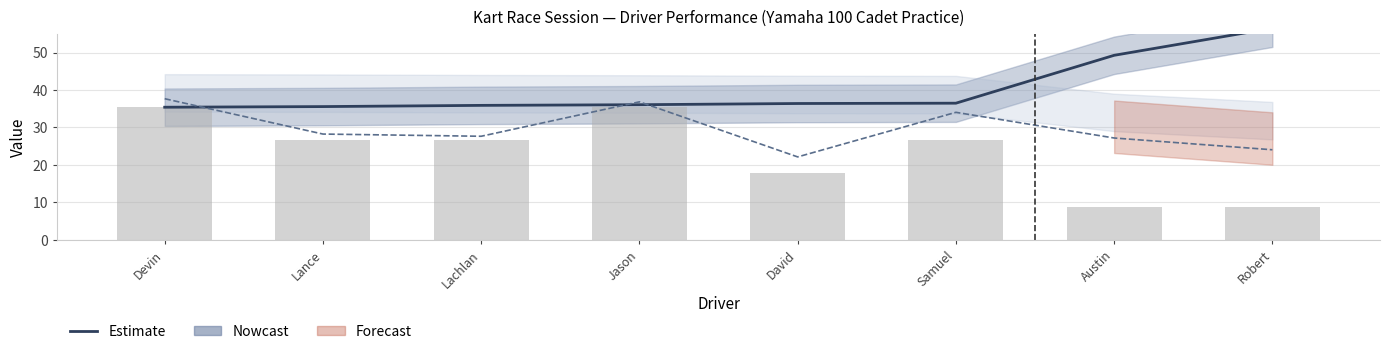

Is the value of Average Speed at Austin greater than the value of Best Lap index at Jason?

No